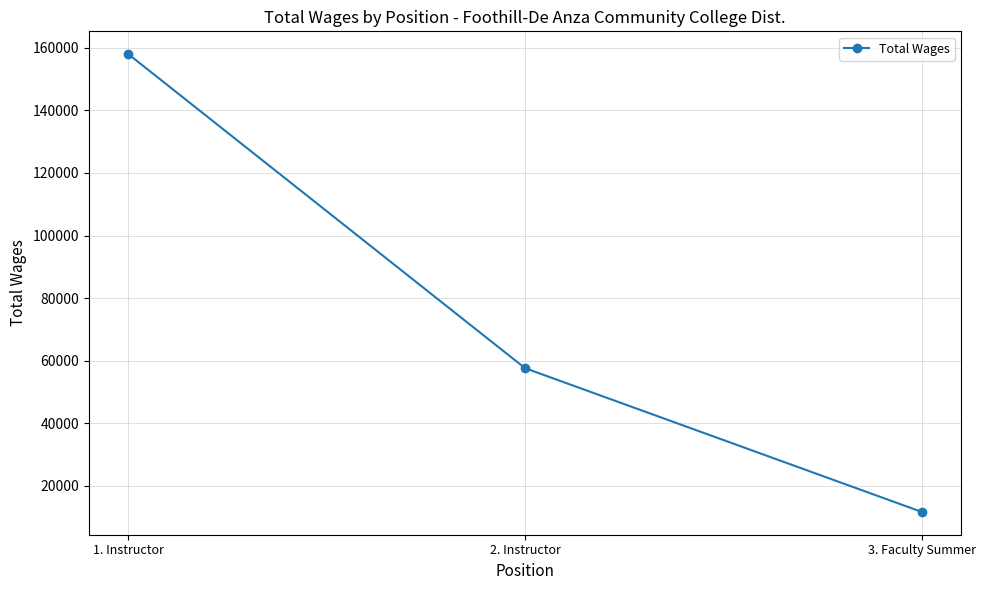

The value at 2. Instructor is 57597. True or false?

True